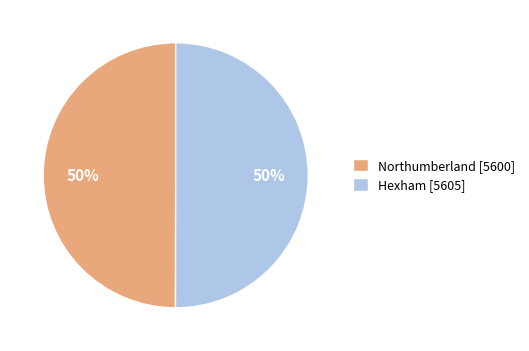

To the nearest percent, what percentage of the pie is Northumberland?

50%